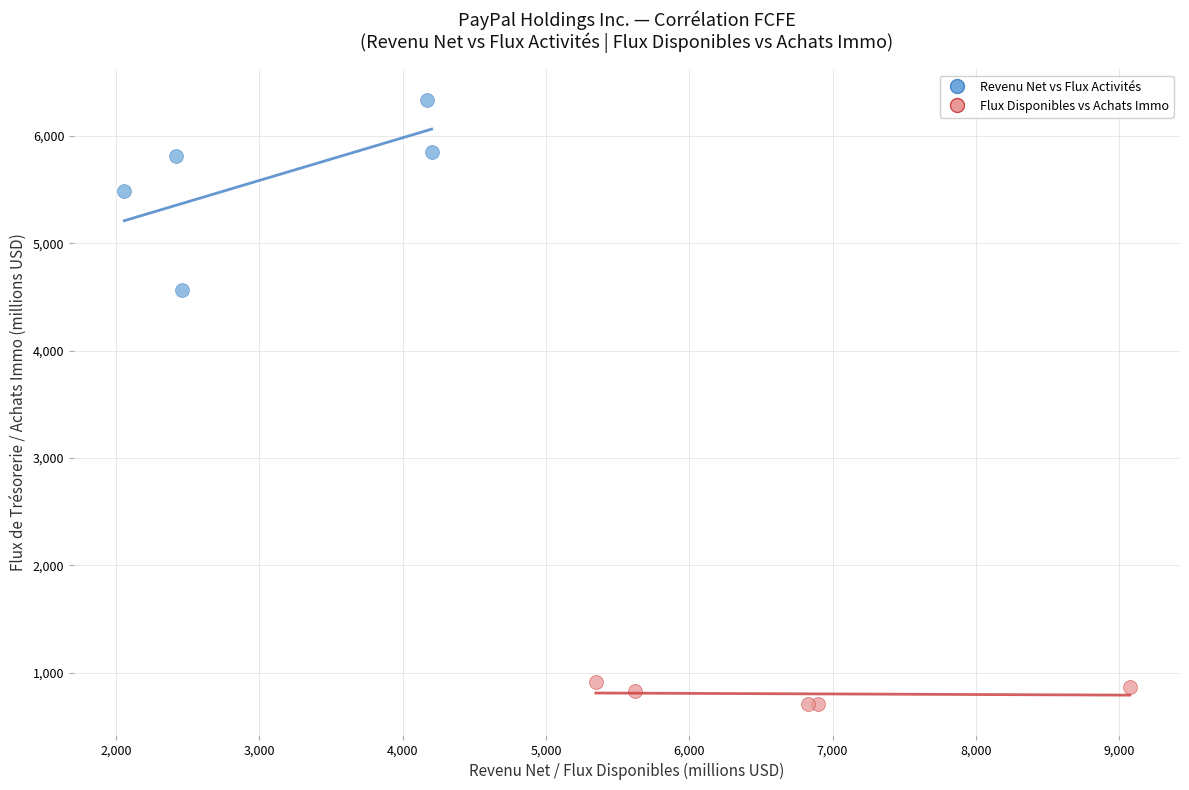

Which series reaches the maximum Y coordinate?

Revenu Net vs Flux Activités